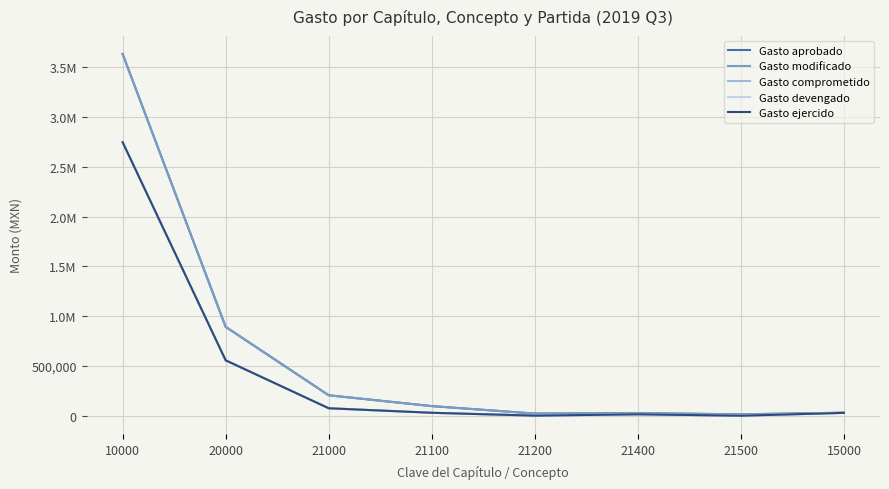

True or false: Gasto modificado has a value of 31272.5 at 15000.

True